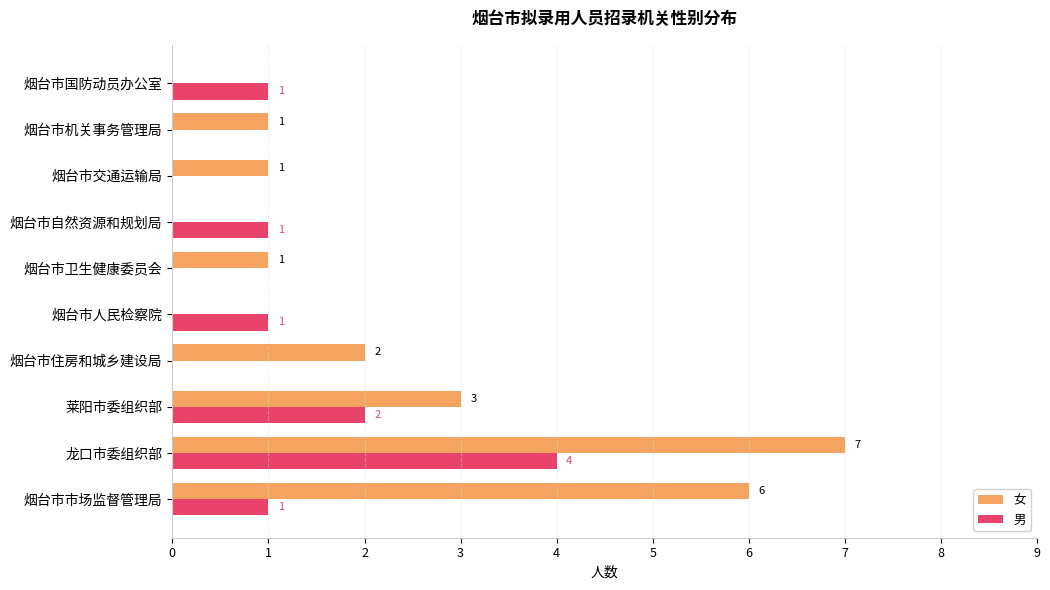

At which label does 男 reach its peak?

龙口市委组织部